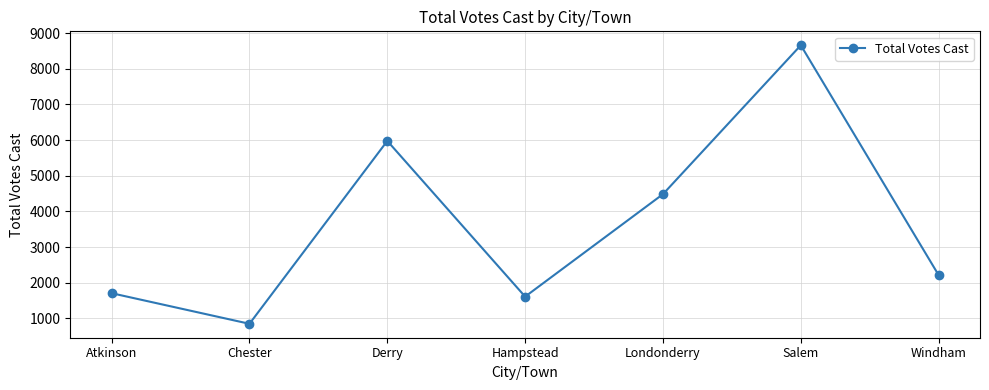

How many points are higher than both their immediate neighbors (excluding endpoints)?

2